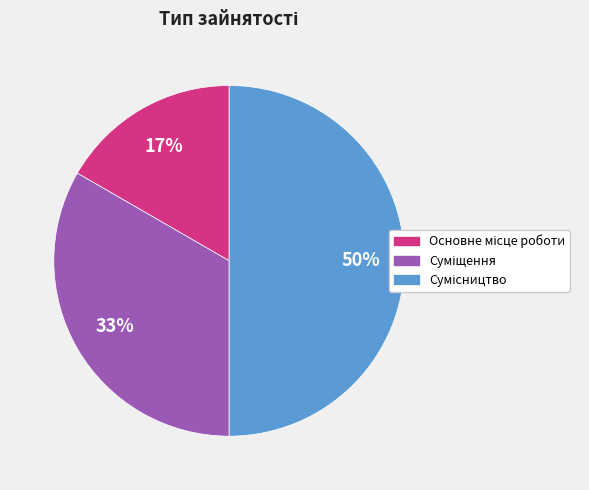

To the nearest percent, what is the difference between the largest and smallest slice percentages?

33%